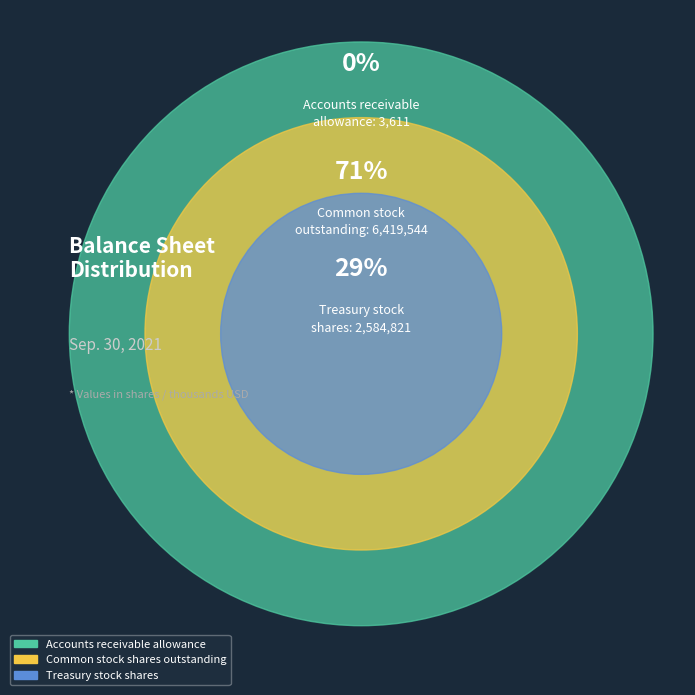

Is Accounts receivable allowance the majority of the pie?

No